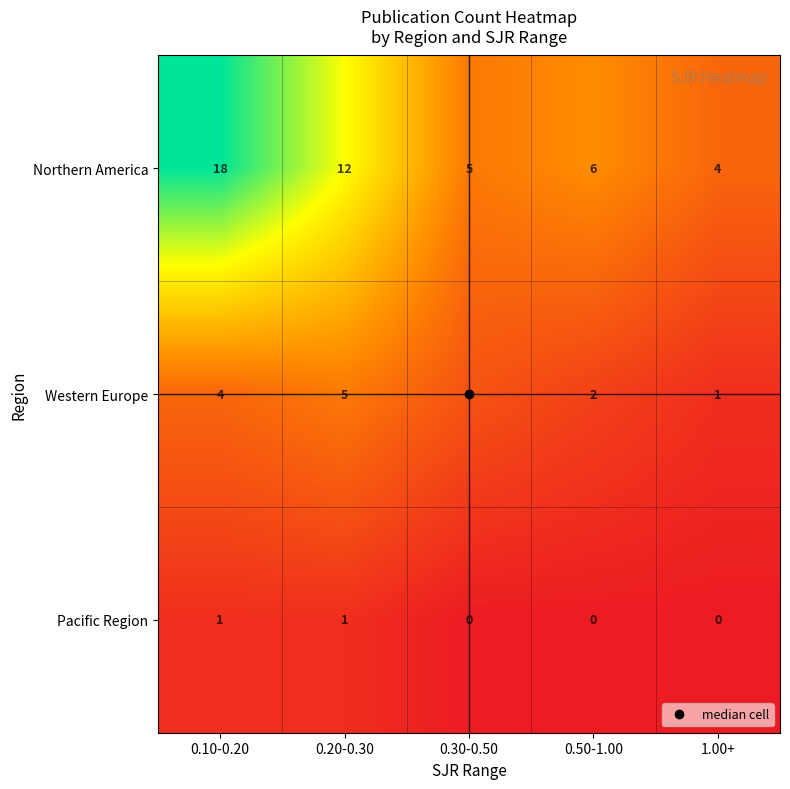

True or false: Pacific Region has a value of 0 at 0.30-0.50.

True